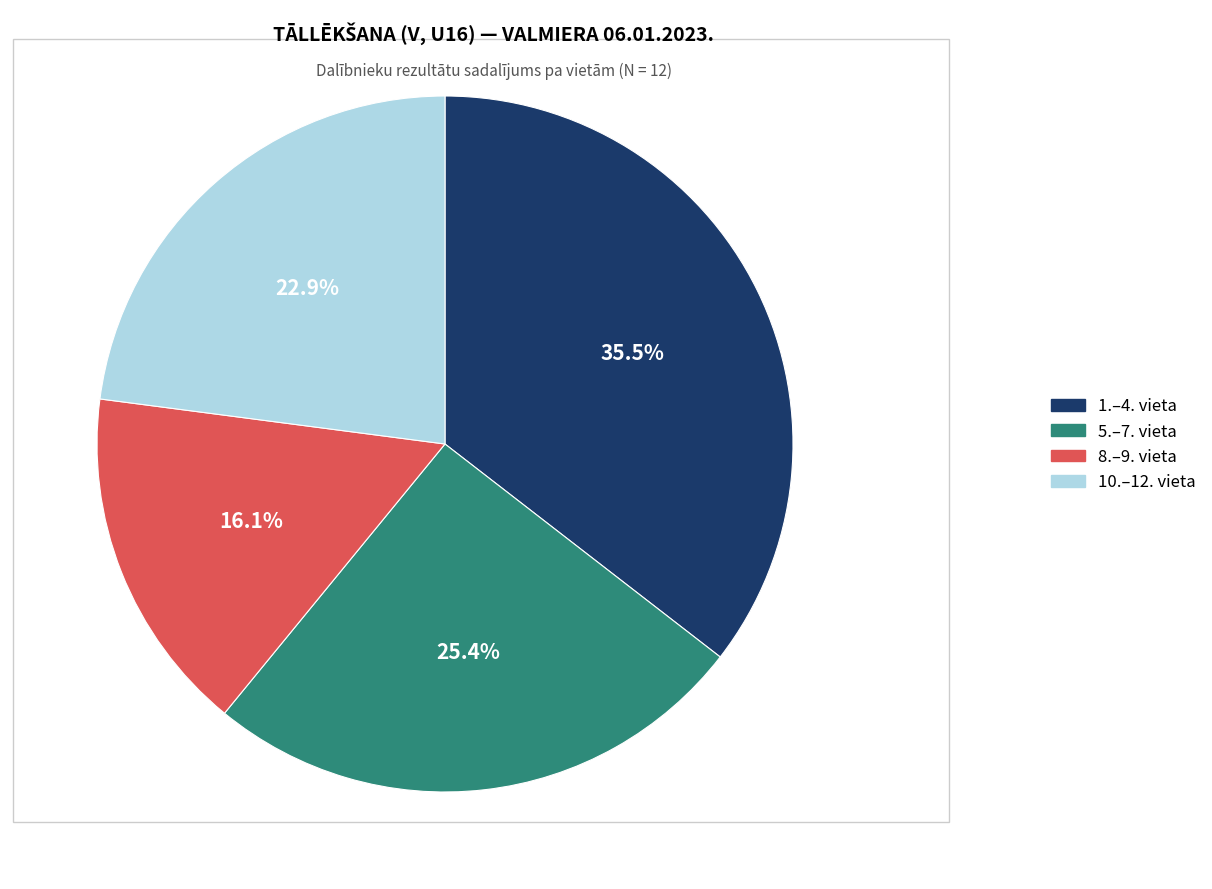

What is the largest slice in the pie chart?

1.–4. vieta